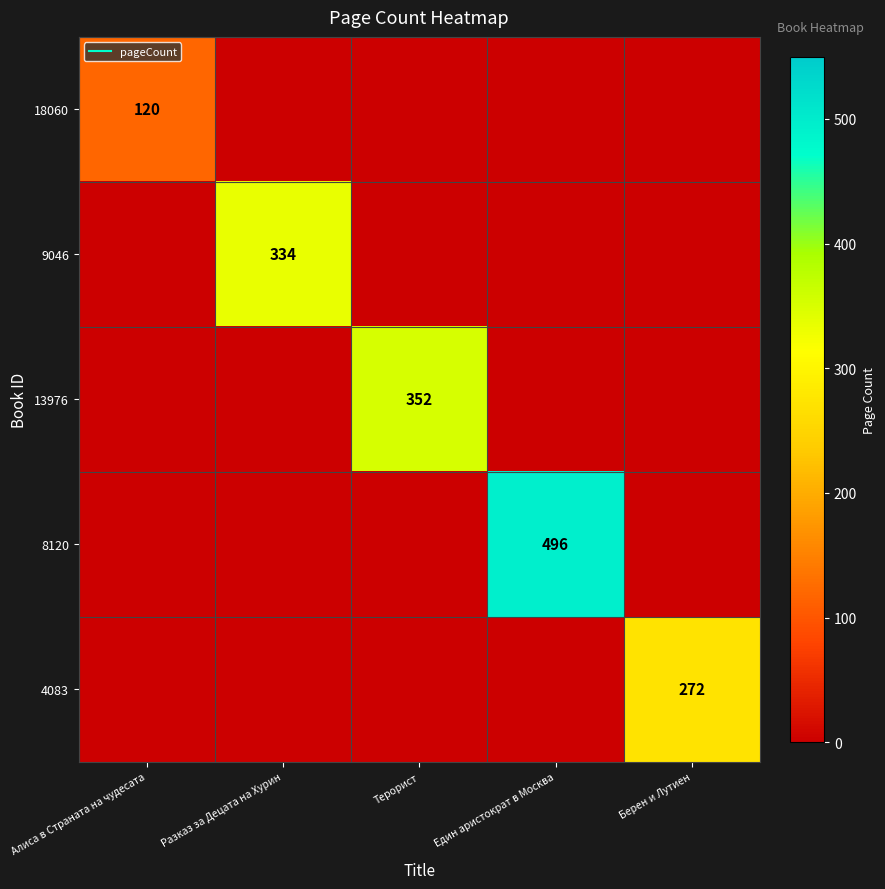

The 13976 series shows 181 at Един аристократ в Москва. True or false?

False